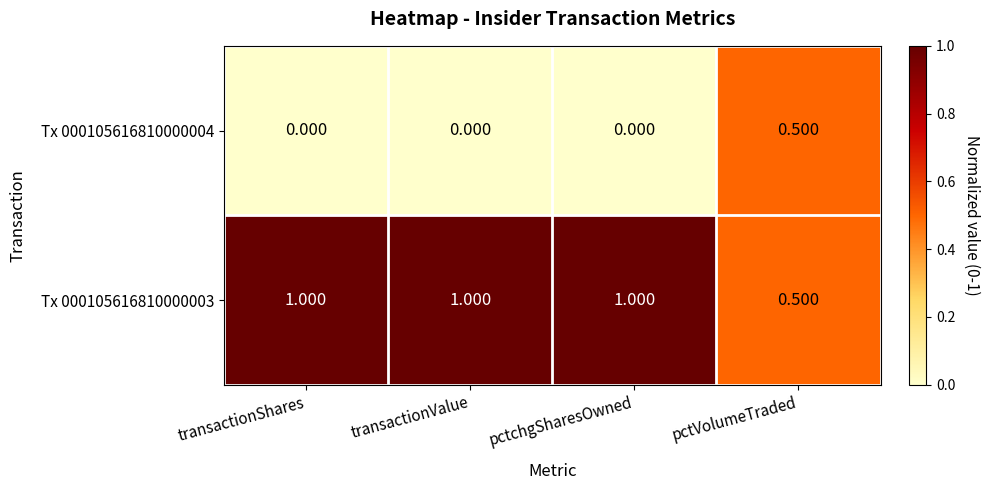

Which series has the largest total across all categories?

Tx 000105616810000003